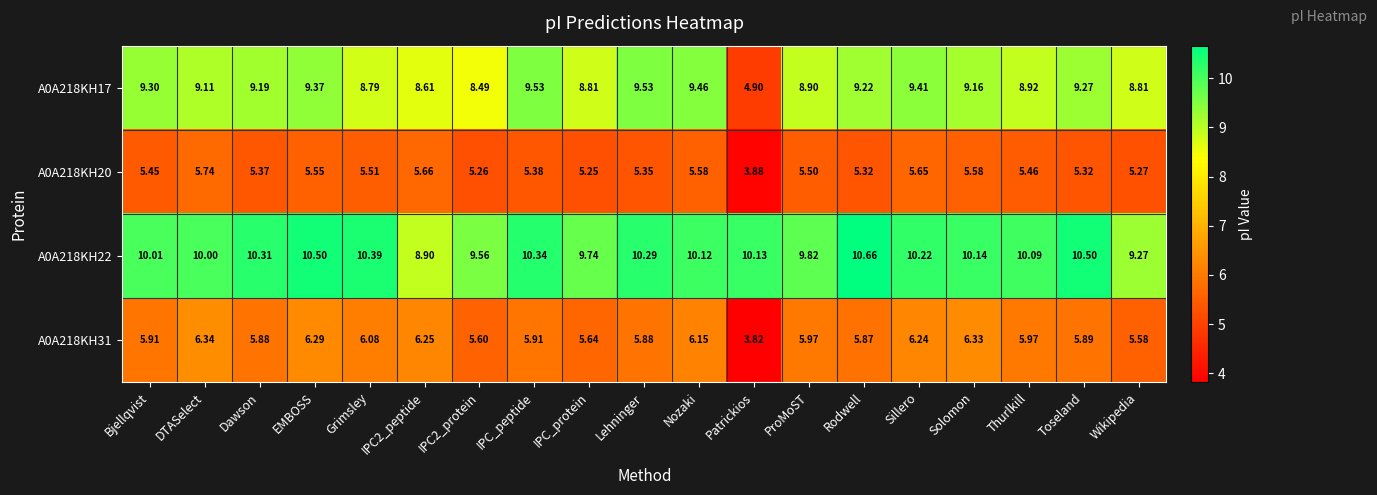

Where is A0A218KH20 nearest to the value 4?

Patrickios